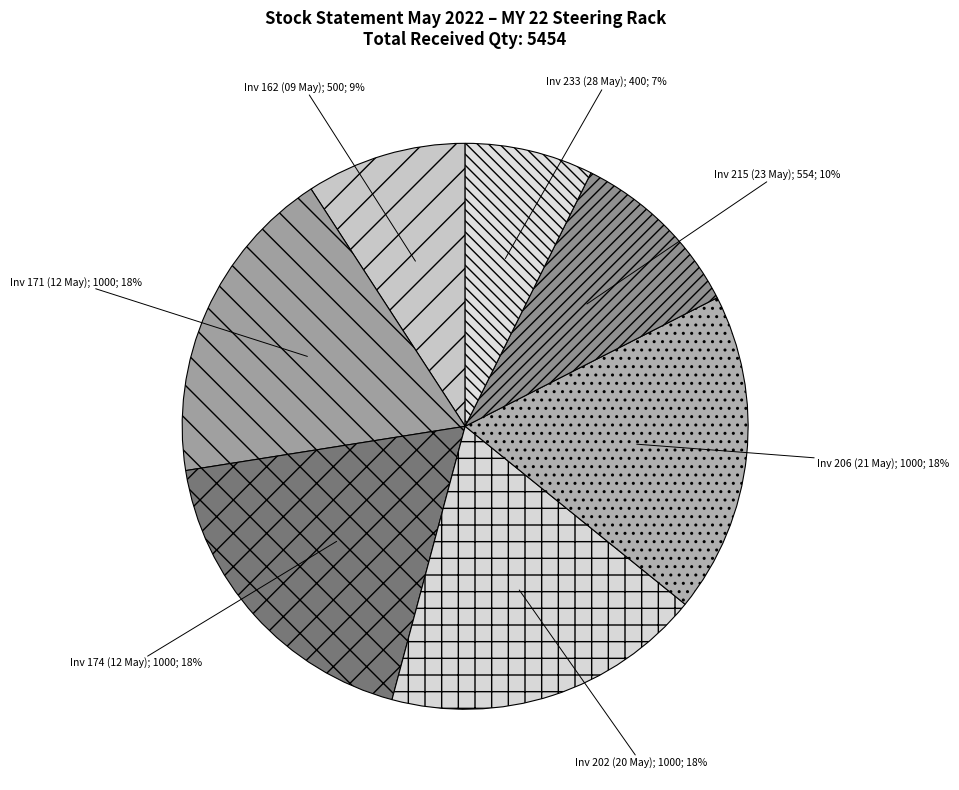

Does any single category account for the majority?

No